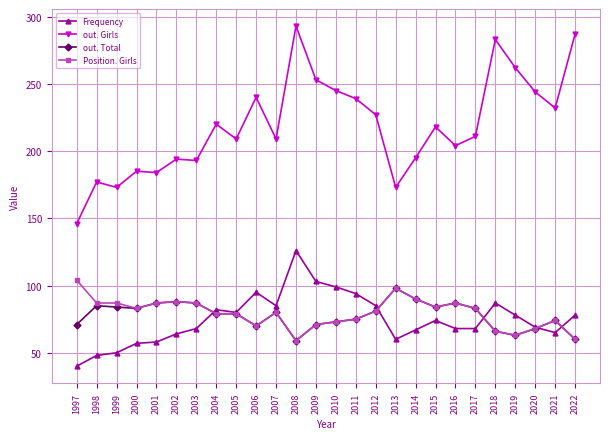

Read the out. Total value at 2019, to the nearest 10.

60